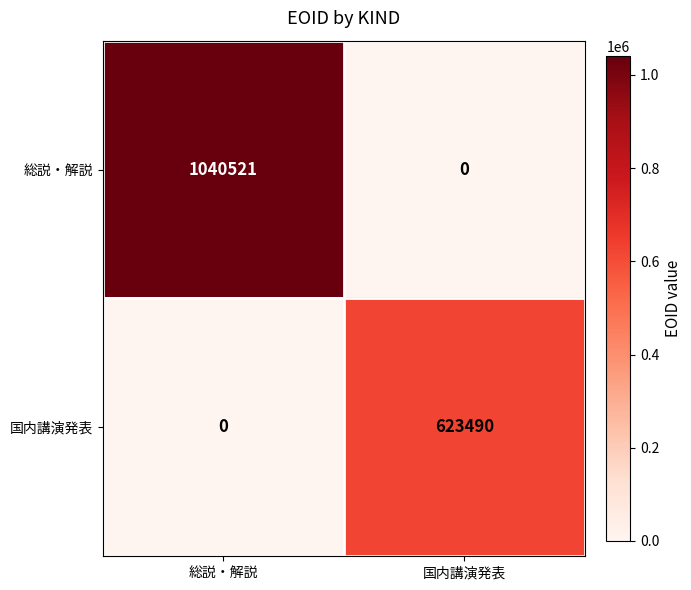

What is the total value across all series at 総説・解説?

1040521